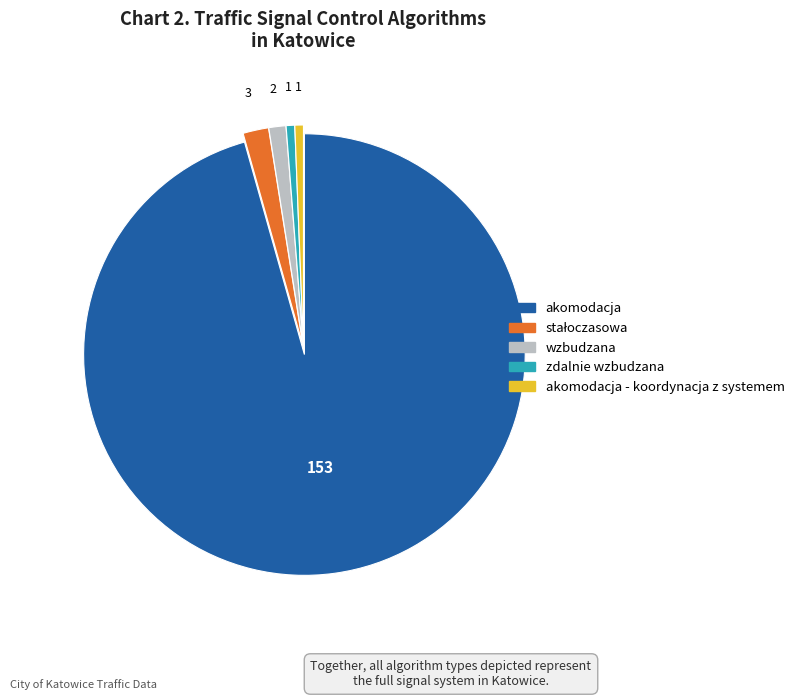

Does any single category account for the majority?

Yes